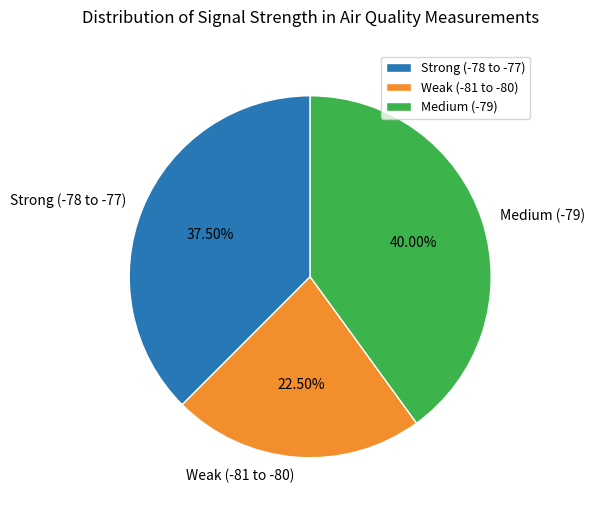

How many segments does this pie chart have?

3